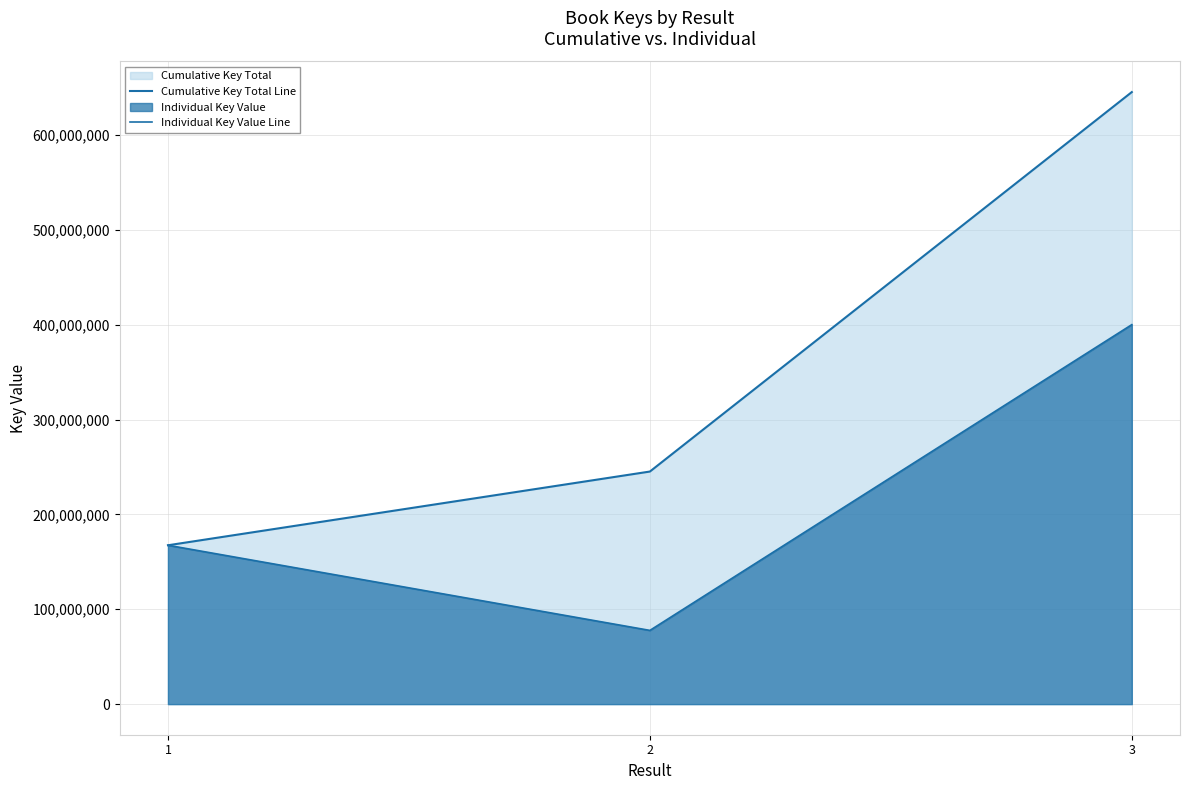

The Individual Key Value Line series shows 20282627 at 2. True or false?

False